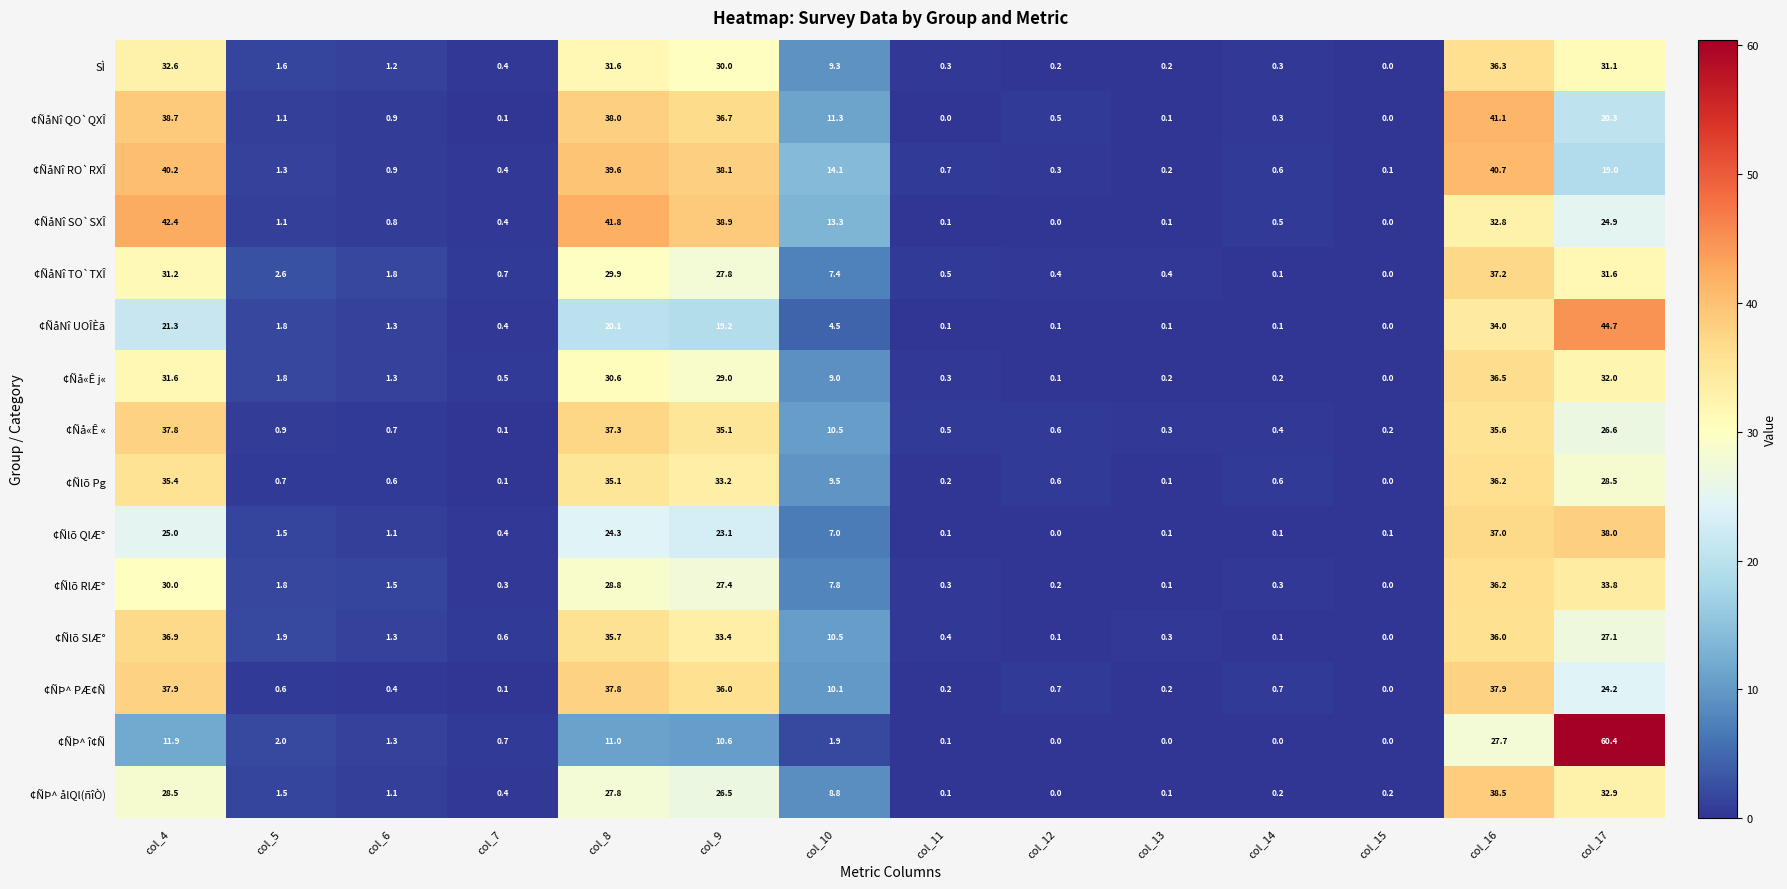

The value of ¢ÑåNî TO`TXÎ at col_16 is 37.2. True or false?

True